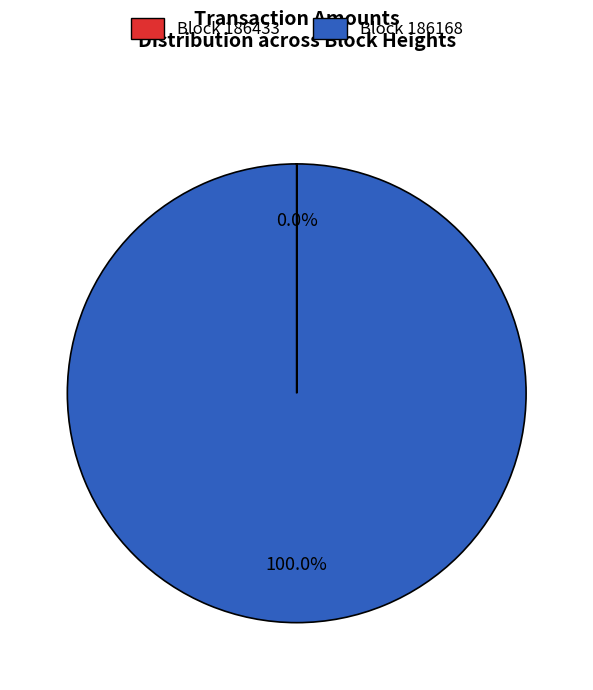

To the nearest percent, what is the difference between the largest and smallest slice percentages?

100%